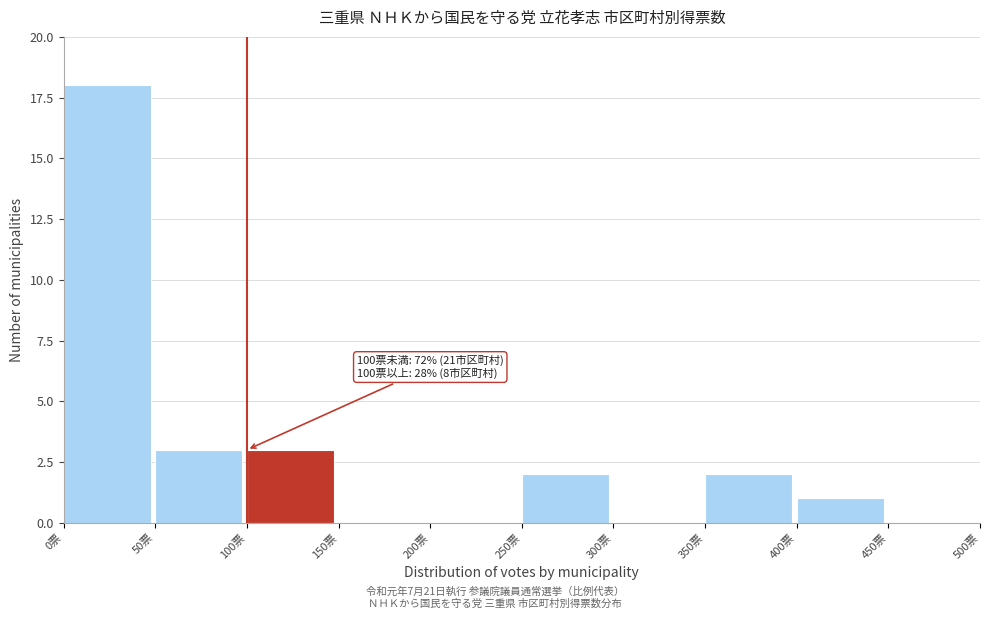

Which range on the x-axis has the tallest bar?

0 to 50